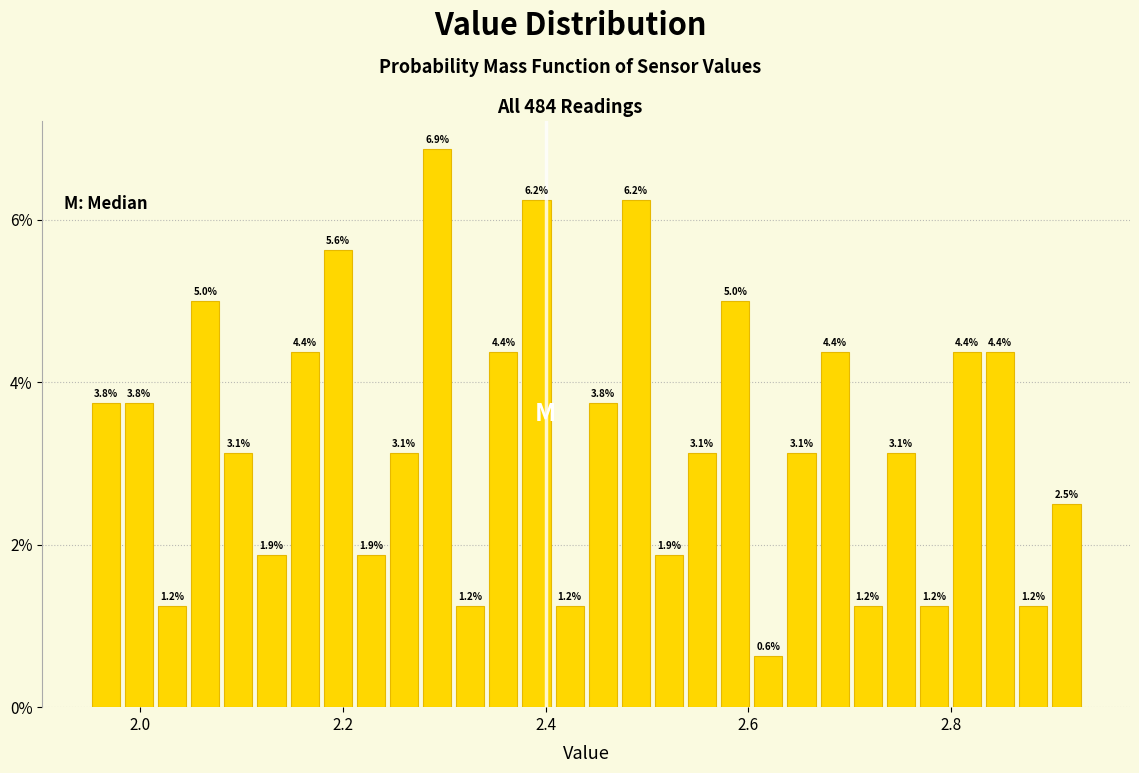

Around what value on the x-axis is the tallest bar? Give the approximate position of its centre, as read against the axis.

2.30